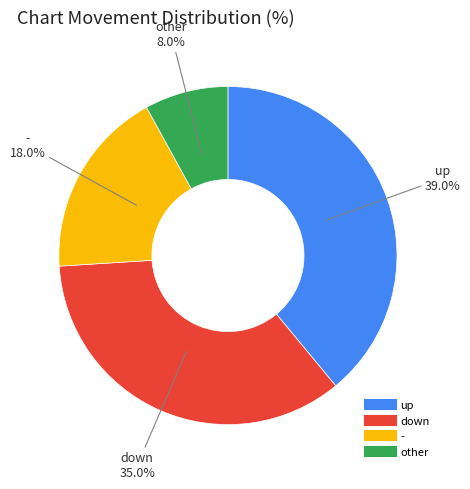

Which has a higher value, up or other?

up